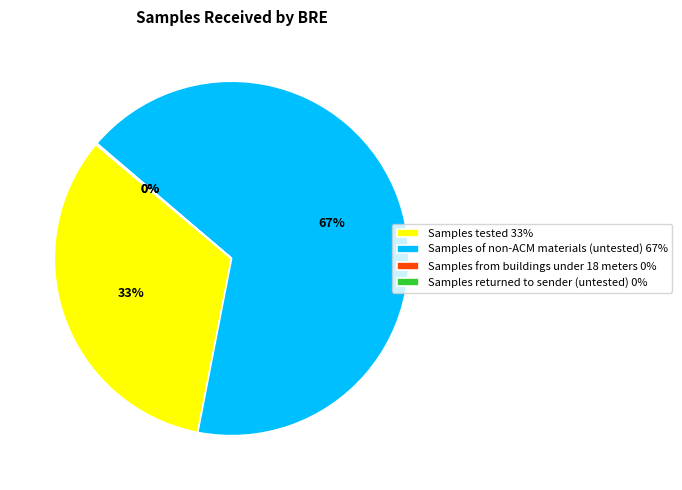

The Samples of non-ACM materials (untested) 67% slice represents 76% of the pie. True or false?

False